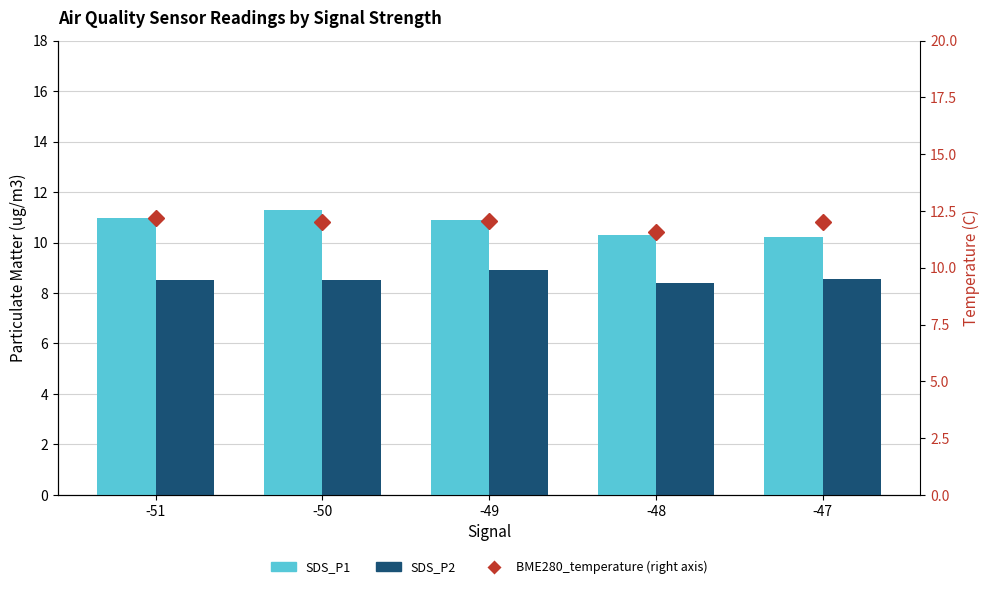

What is the value of the SDS_P2 bar at the 3rd from the left?

8.9